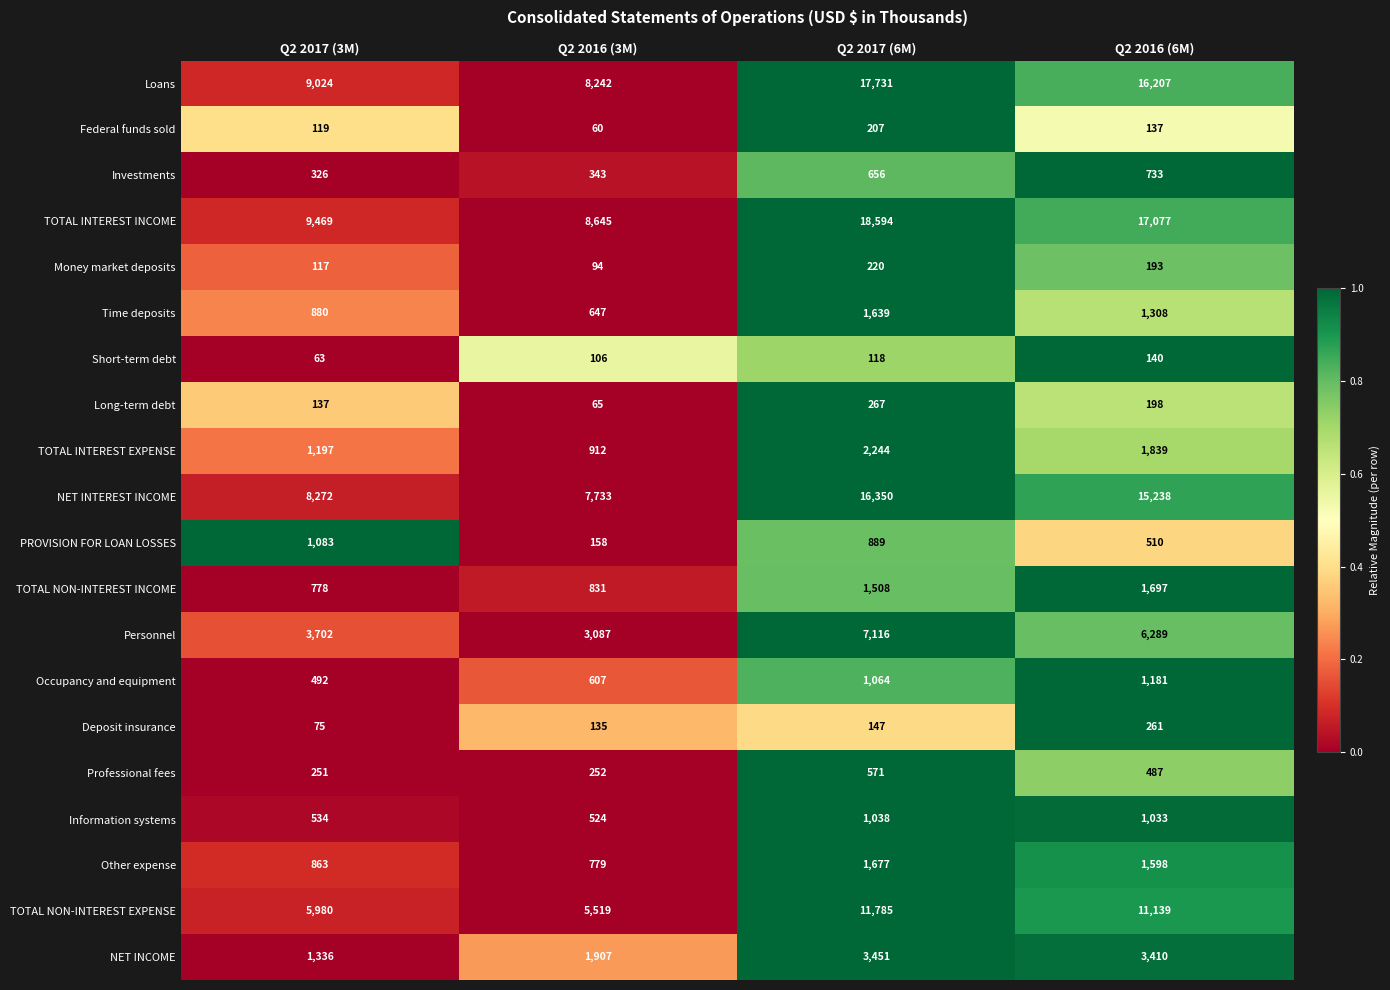

What is the sum of the TOTAL NON-INTEREST INCOME values at Q2 2017 (3M) and Q2 2017 (6M)?

2286